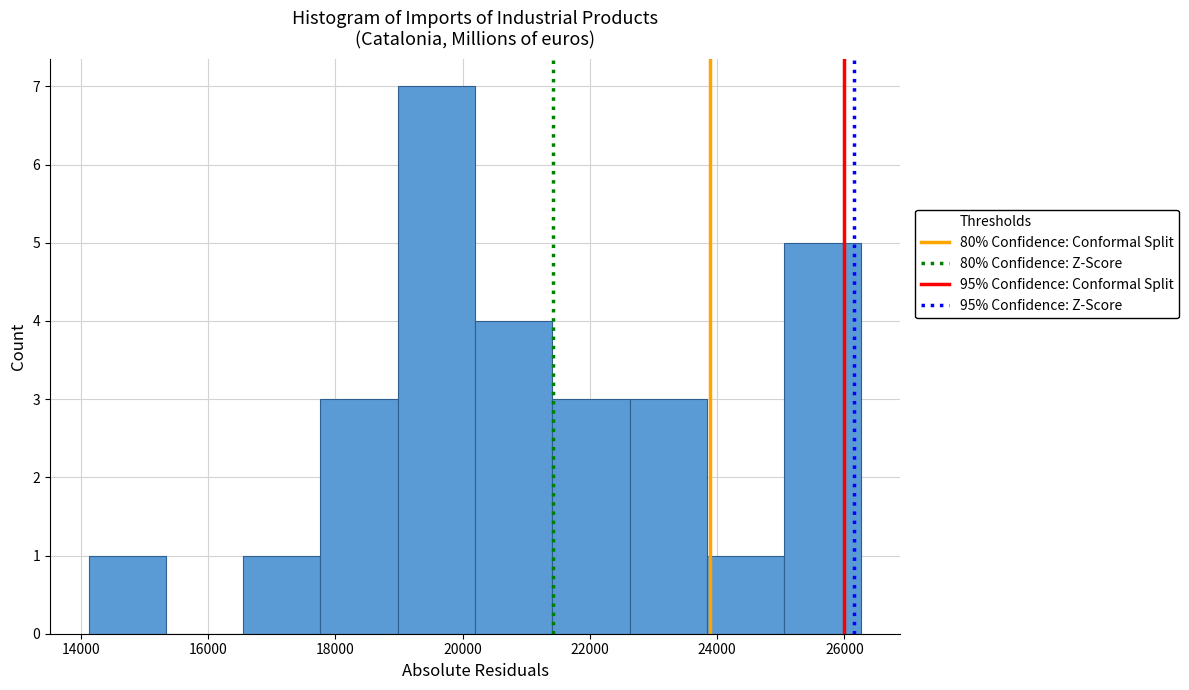

Over which range of the x-axis is the bar tallest?

19000 to 20200